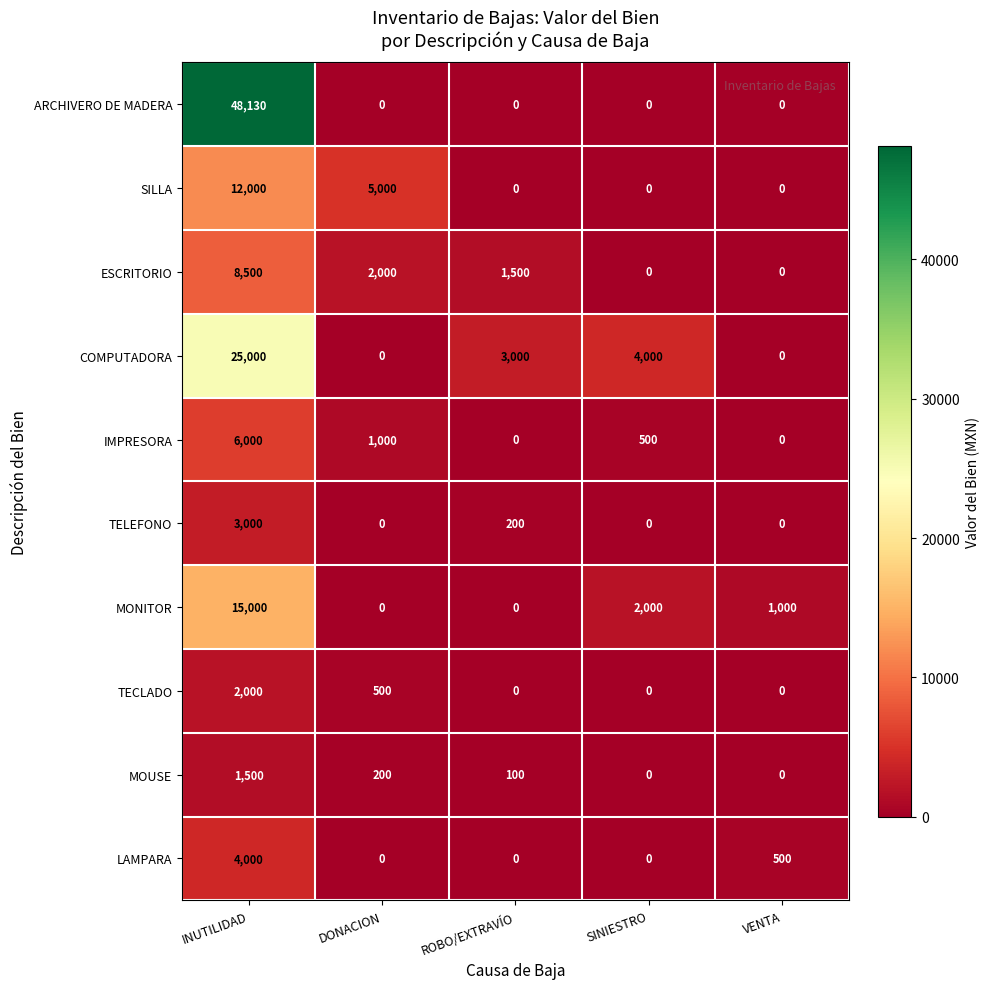

How many LAMPARA values are between 0 and 500?

4